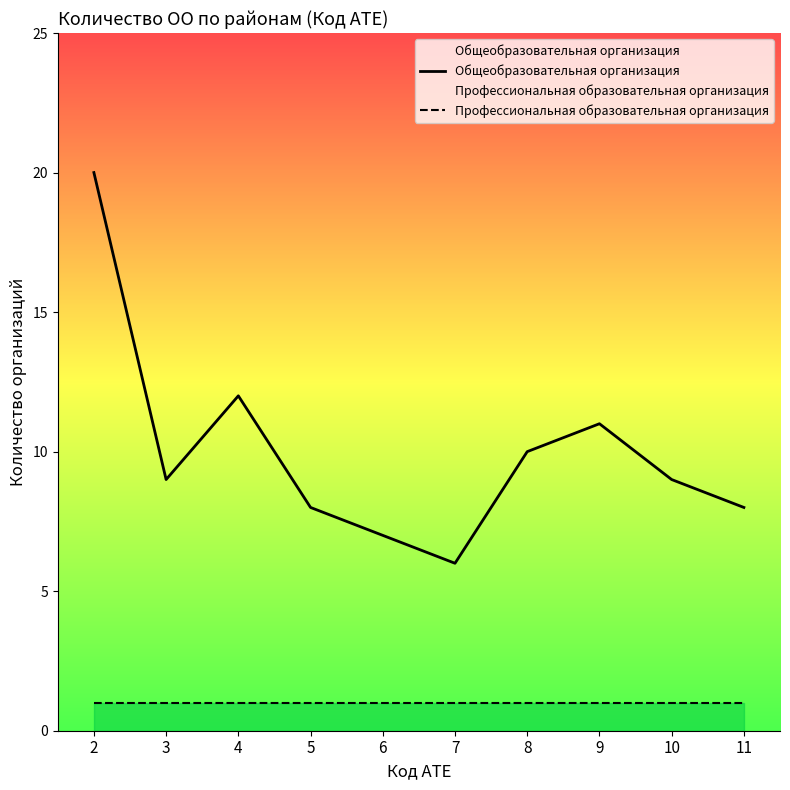

Where is the first local maximum for Общеобразовательная организация?

4